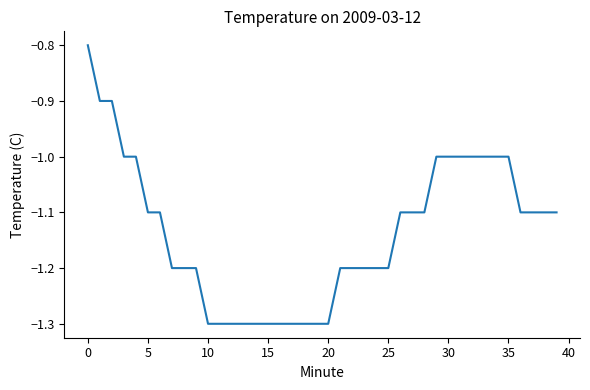

What is the minimum value shown in the chart?

-1.3